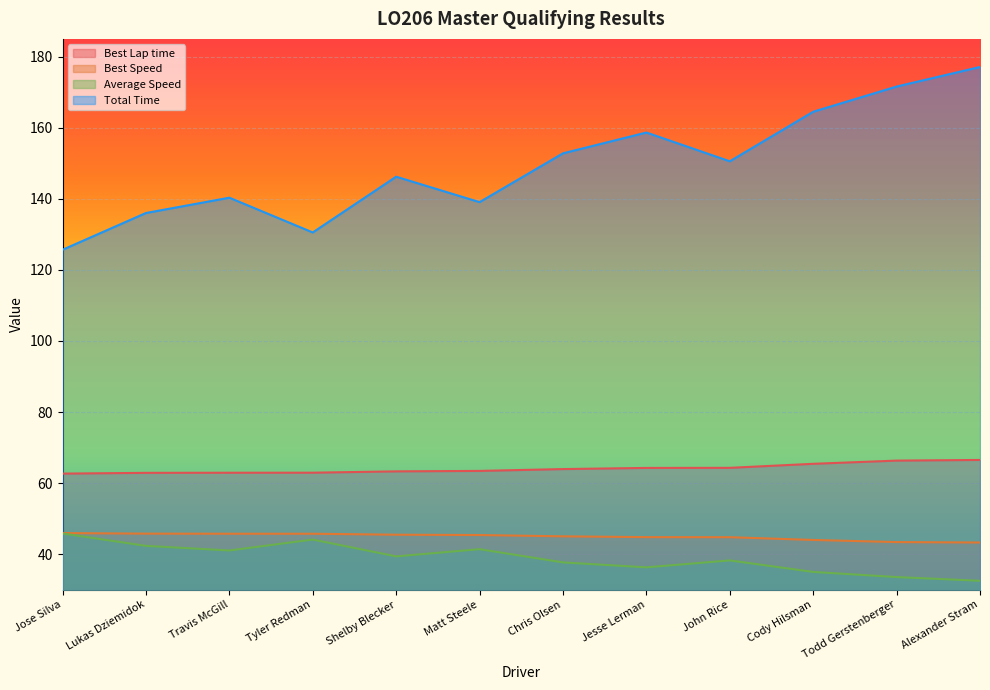

True or false: Best Lap time has more than 1 interior local peaks.

False